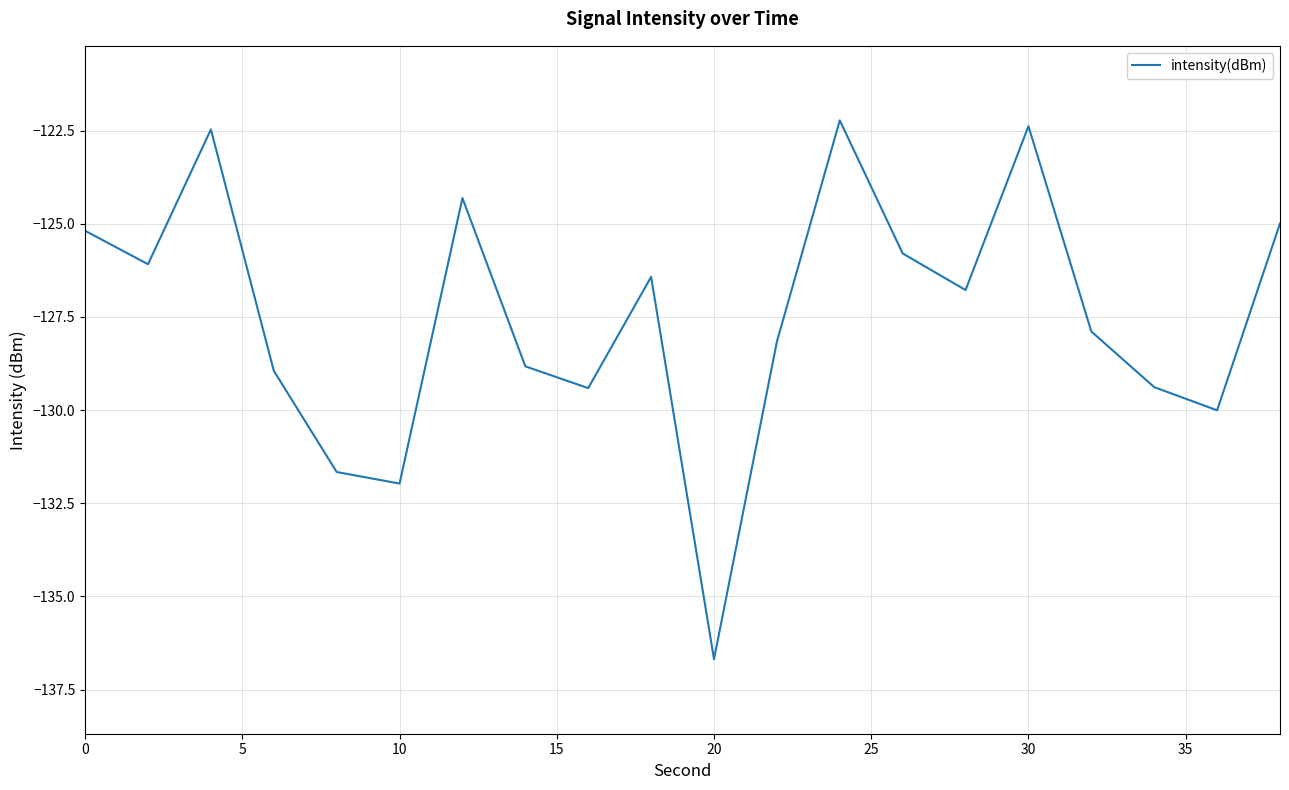

What is the minimum value shown in the chart?

-136.7